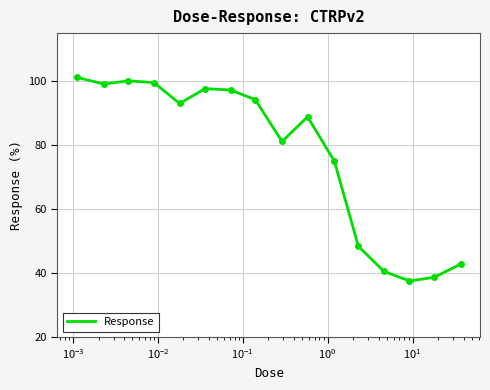

Reading left to right, what are all the values shown in this chart?

101.2	99.1	100.1	99.5	93.0	97.7	97.2	94.2	81.2	88.9	75.0	48.4	40.6	37.6	38.7	42.9